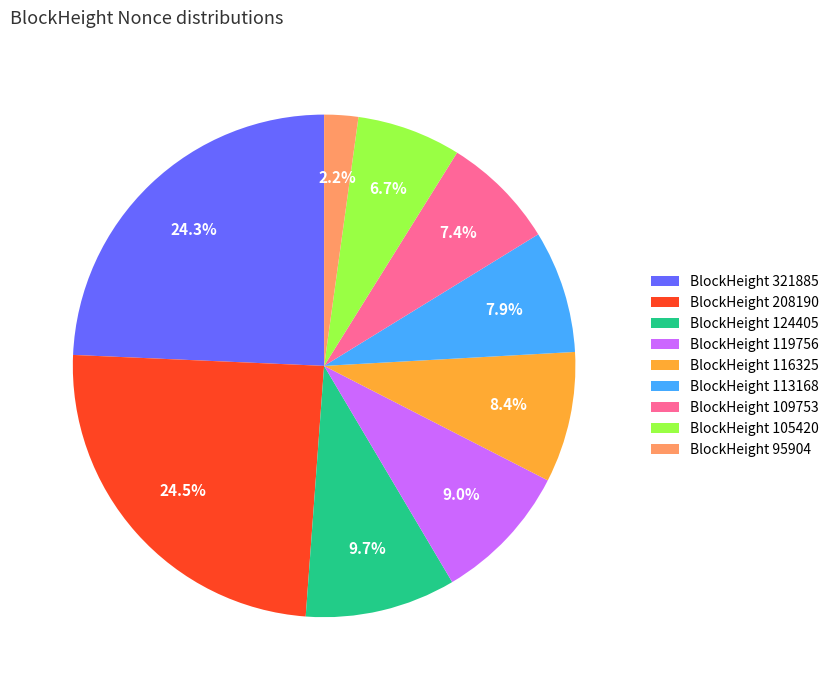

What is the smallest slice in the pie chart?

BlockHeight 95904